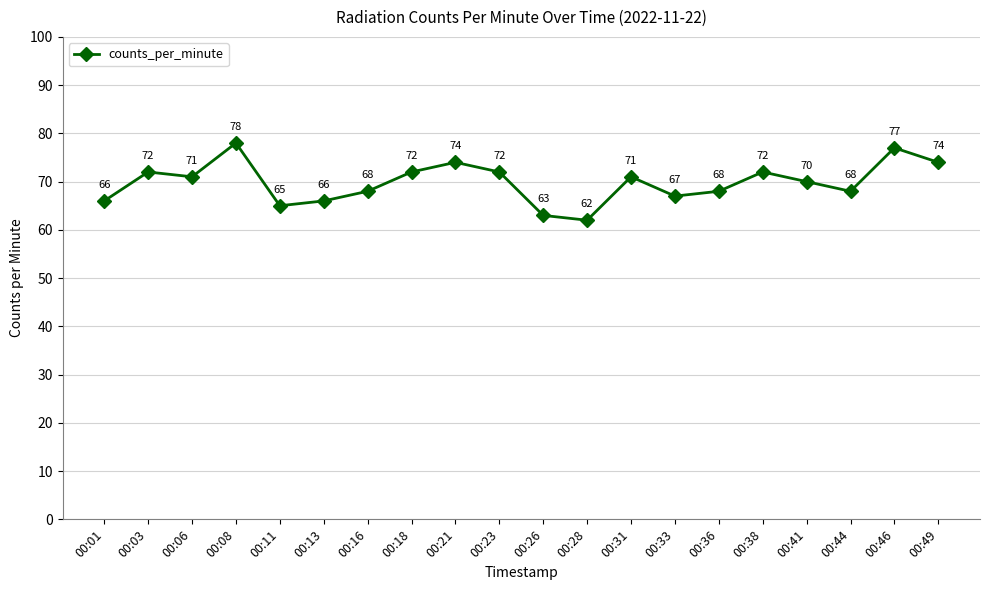

What is the greatest value displayed?

78